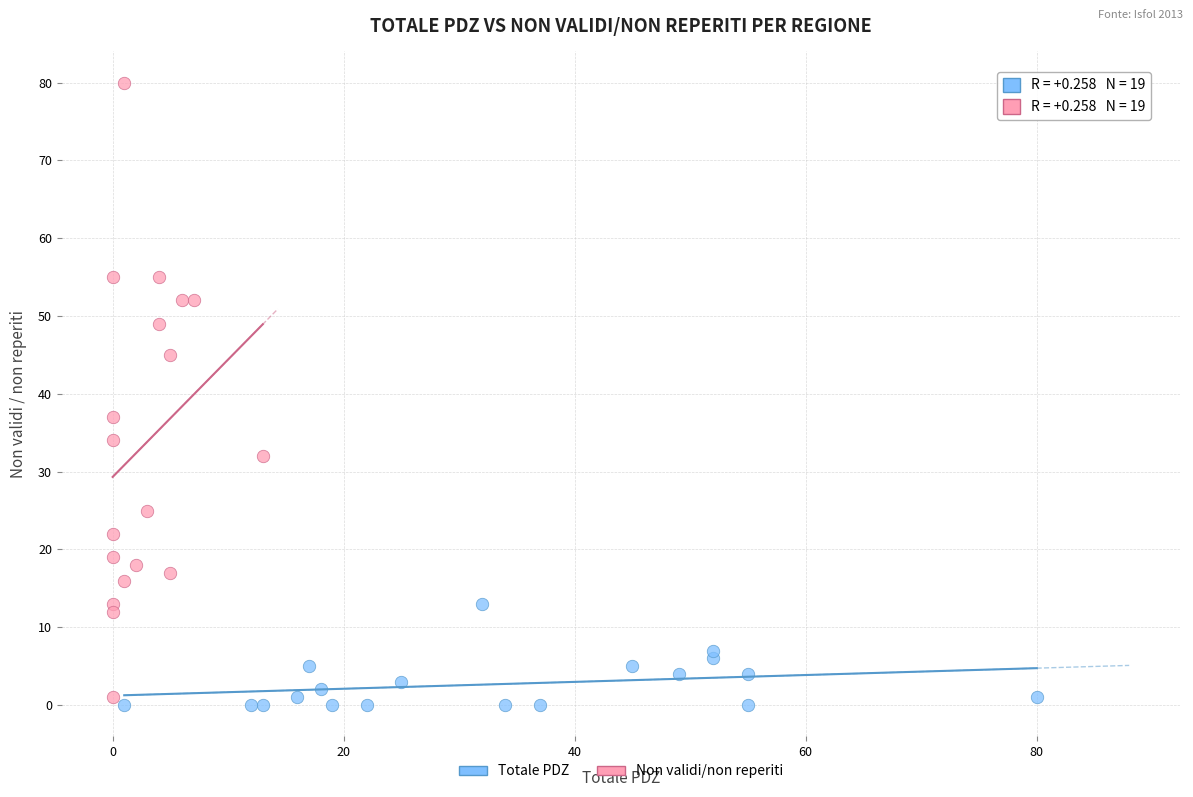

Which series has the largest Y range (max minus min)?

Non validi/non reperiti